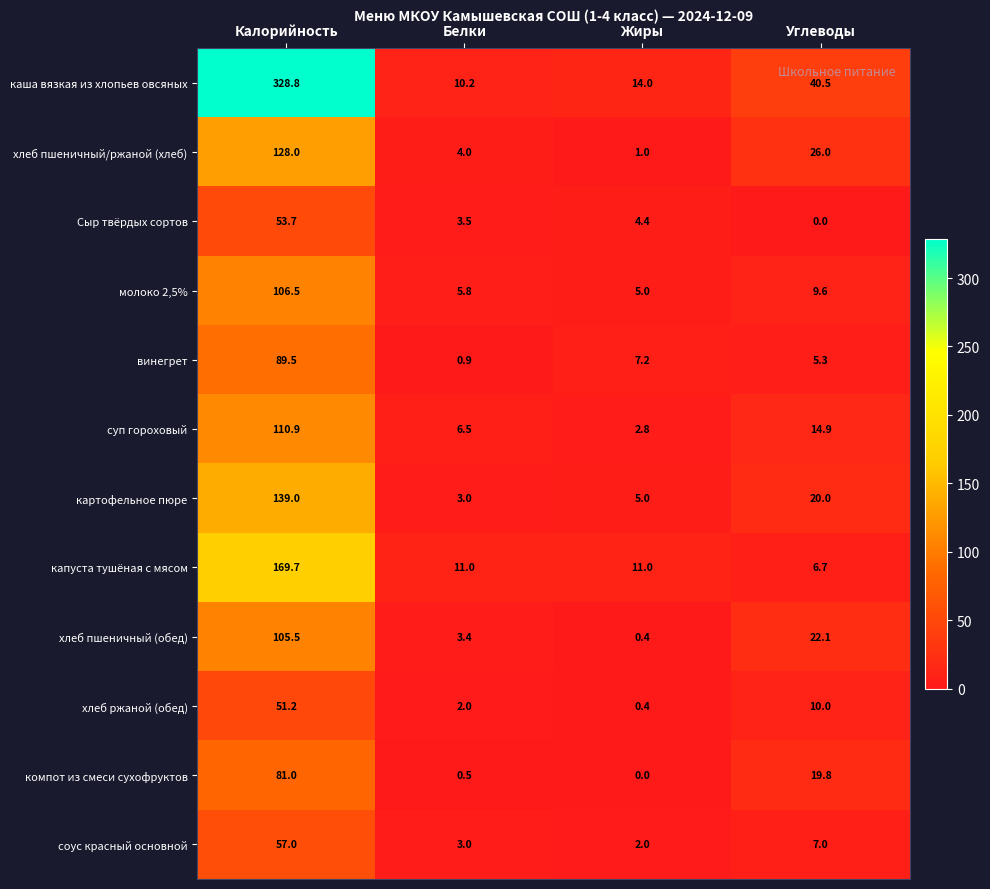

At which category is the sum across all series the highest?

Калорийность